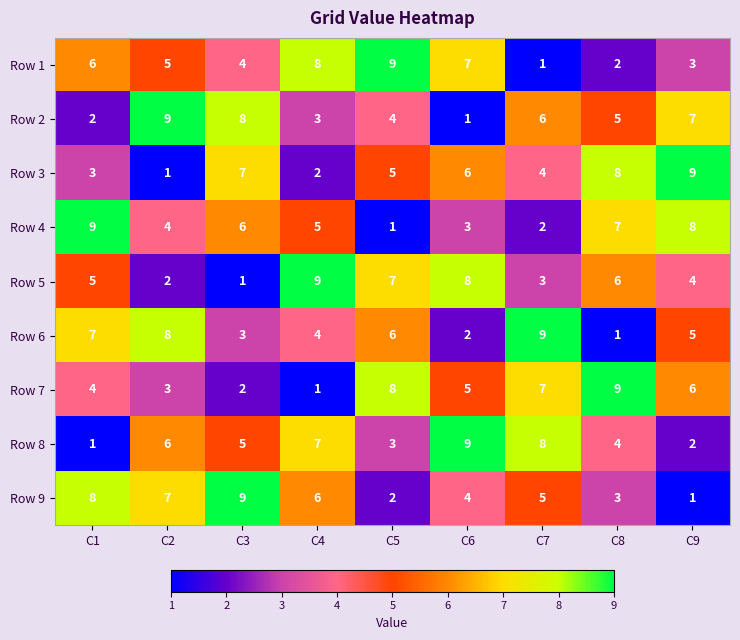

True or false: Row 7 has a value of 4 at C1.

True